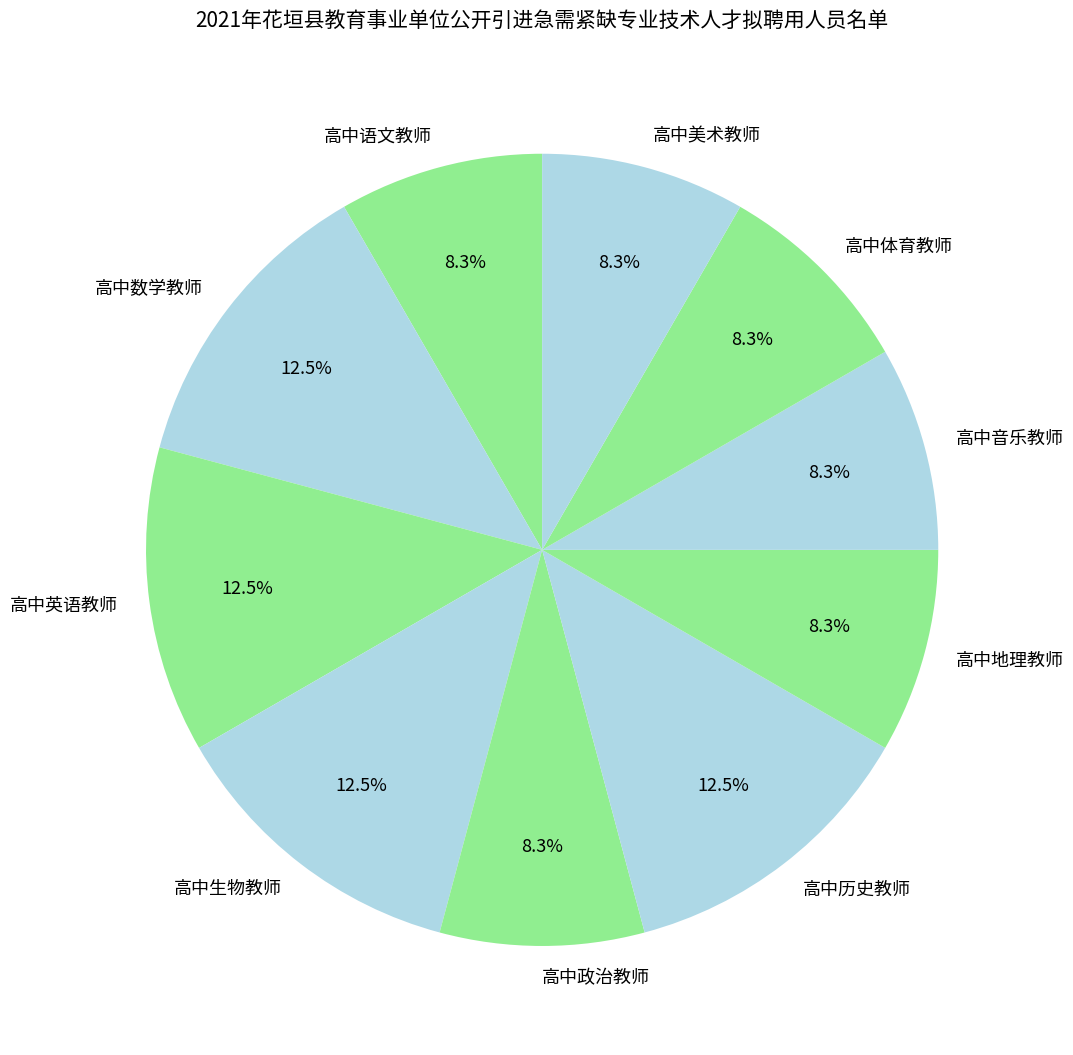

Is it true that 高中生物教师 is 23% of the pie?

False